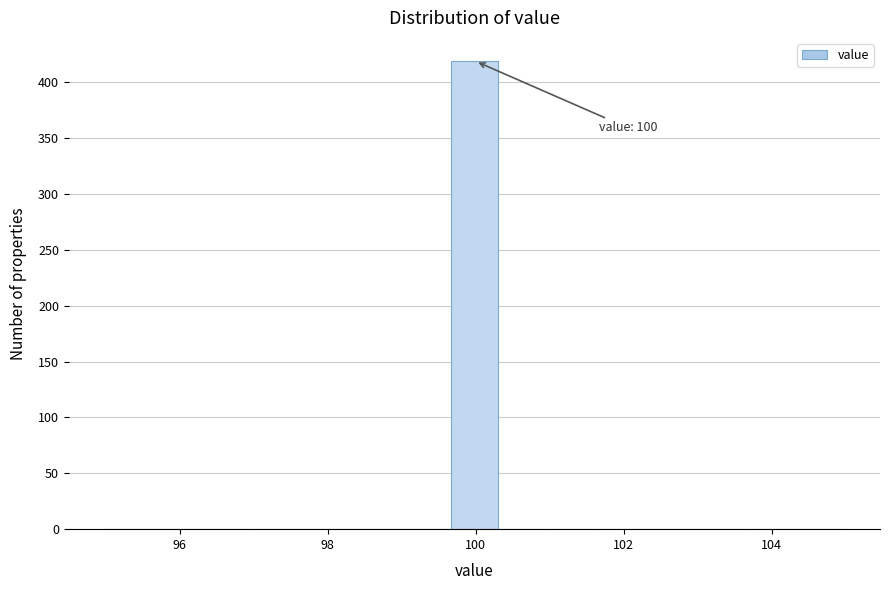

Around what value on the x-axis is the tallest bar? Give the approximate position of its centre, as read against the axis.

100.0